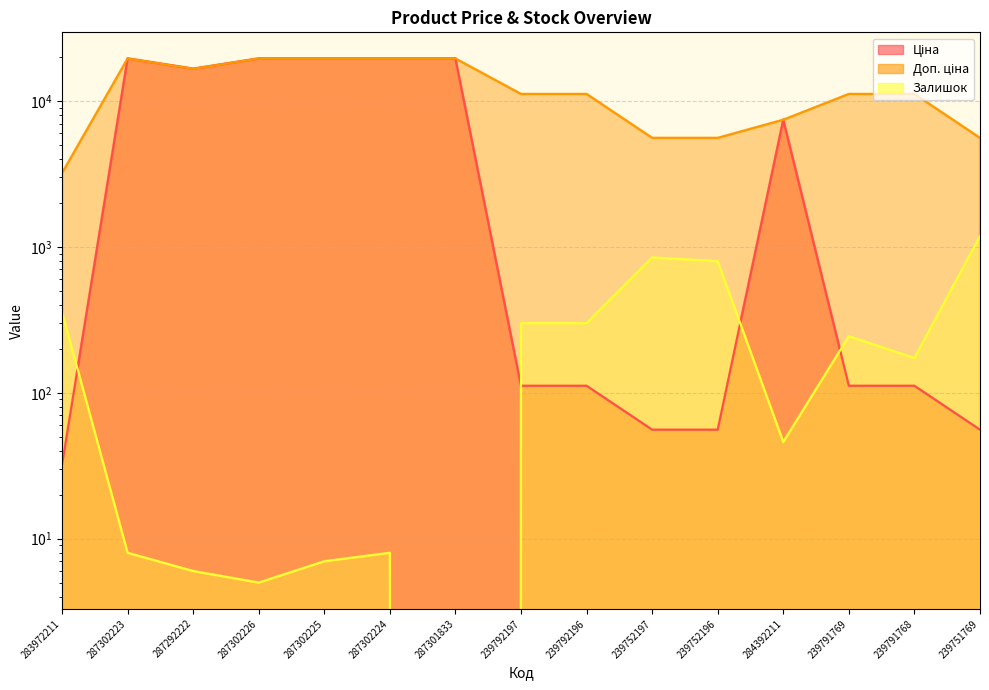

What is the difference between the maximum and minimum values in the Ціна series?

19510.7